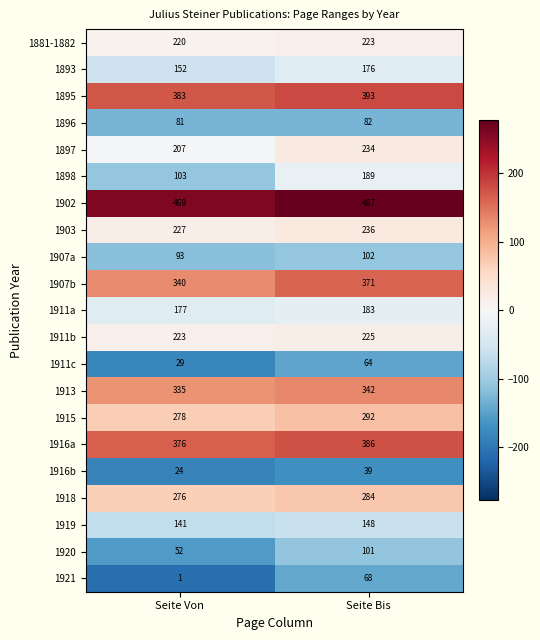

What is the total value across all series at Seite Von?

4187